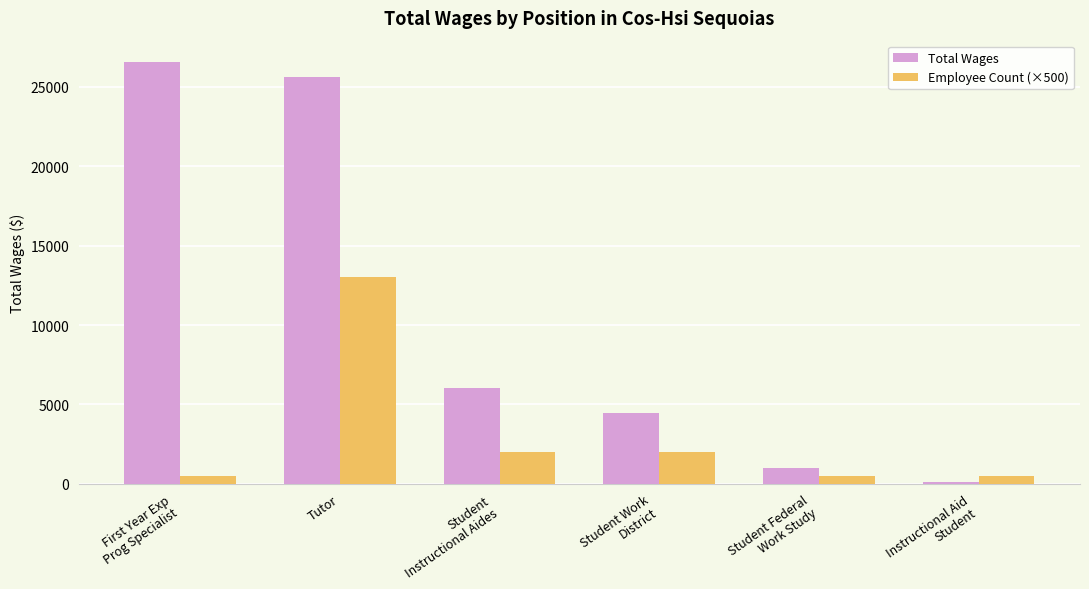

Reading right to left, extract all data points from this chart.

Total Wages: 96	1004	4434	6010	25644	26582
Employee Count (×500): 500	500	2000	2000	13000	500